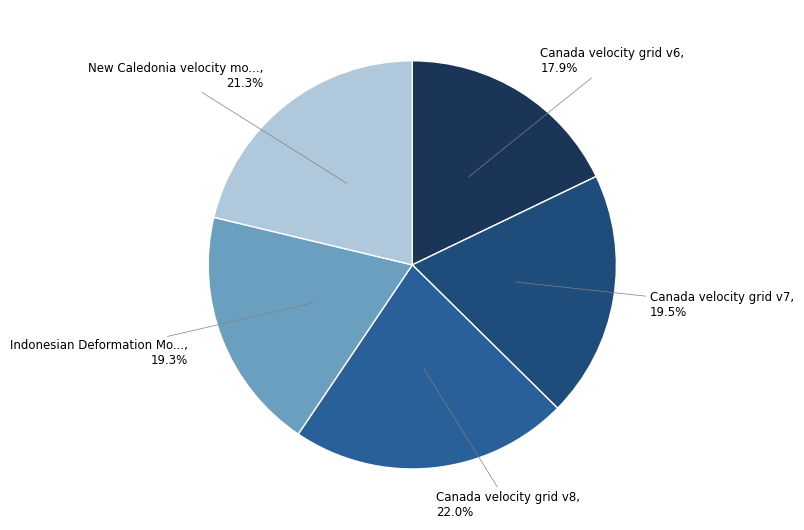

How many slices are in this pie chart?

5